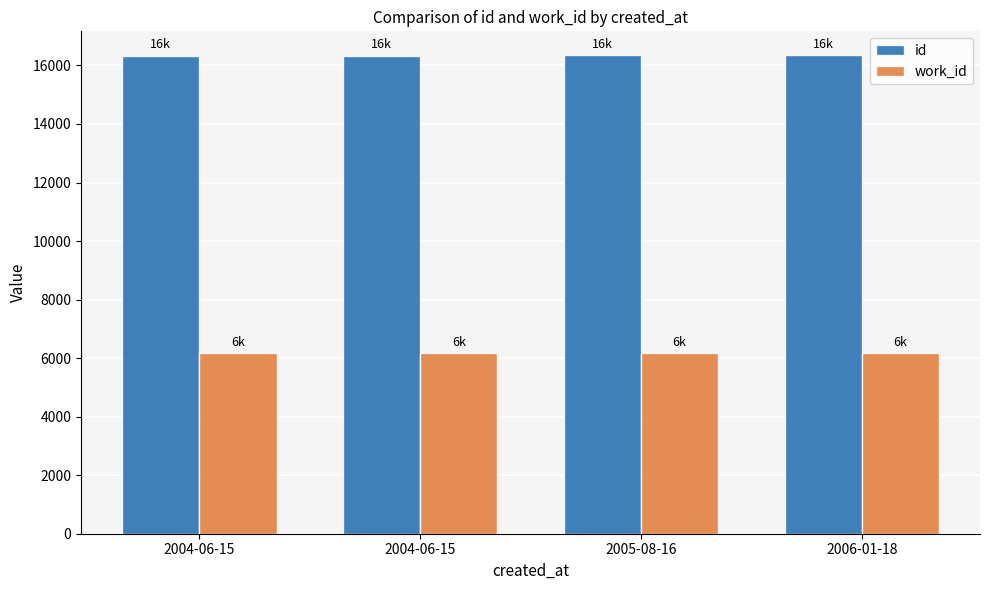

Where is work_id nearest to the value 6172?

2005-08-16